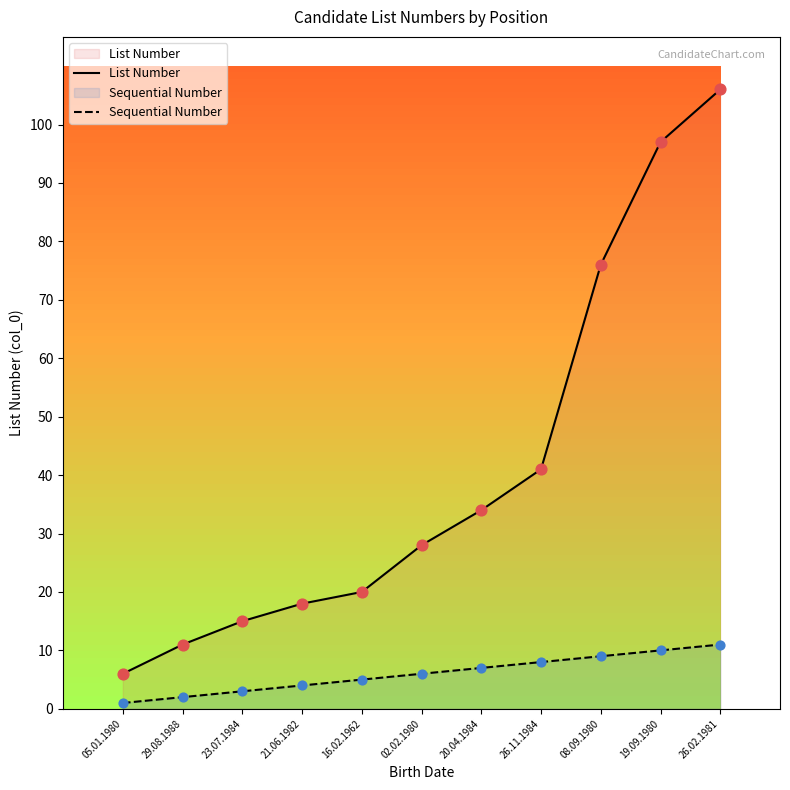

What is the total value across all series at 02.02.1980?

34